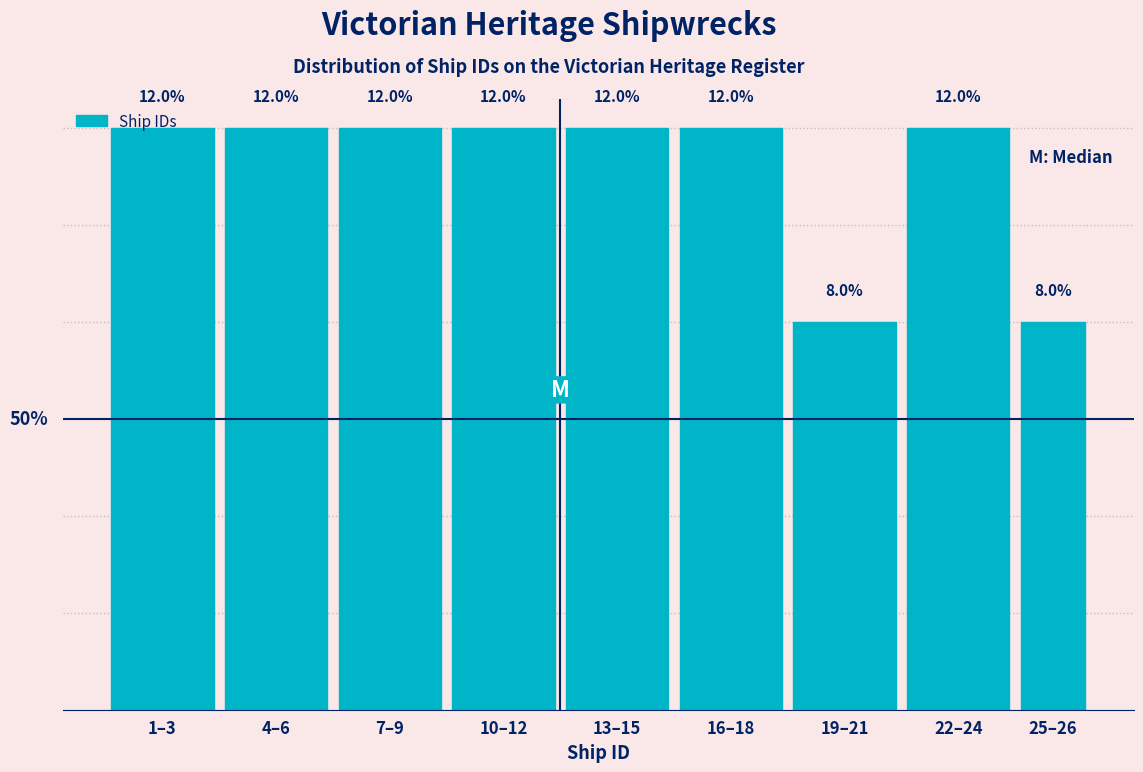

Which has a higher value, 25–26 or 4–6?

4–6